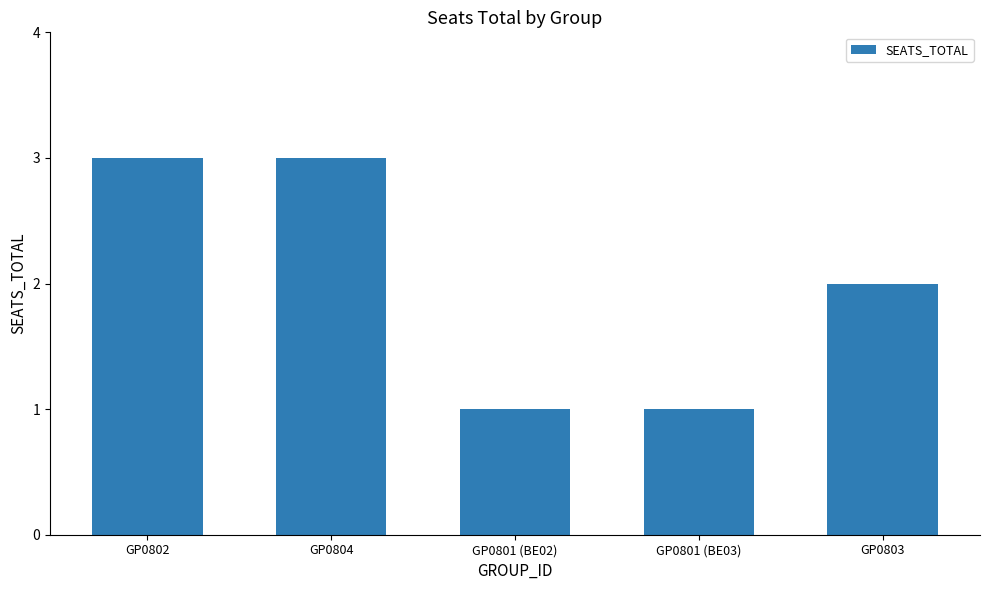

What is the label of the 5th bar from the right?

GP0802